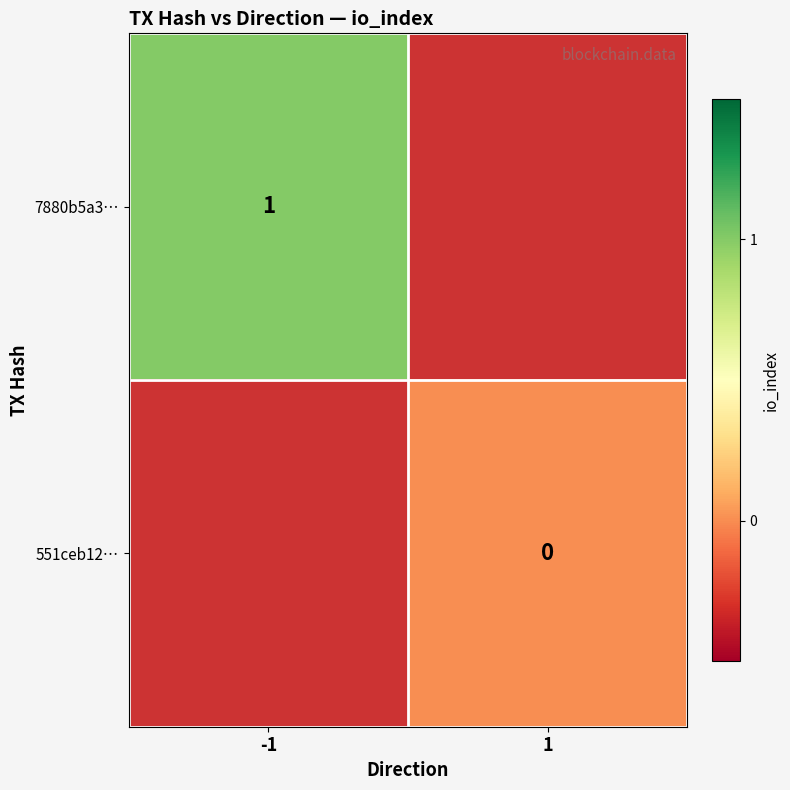

The value of 7880b5a3… at -1 is 1. True or false?

True